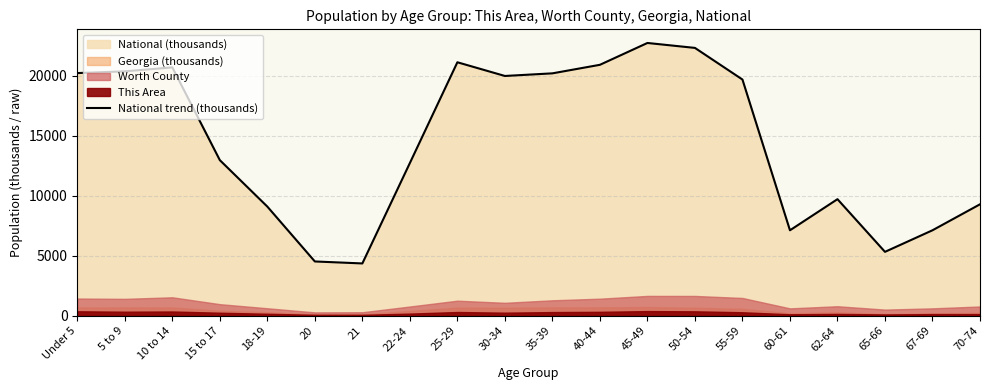

What is the average value?

14509.5